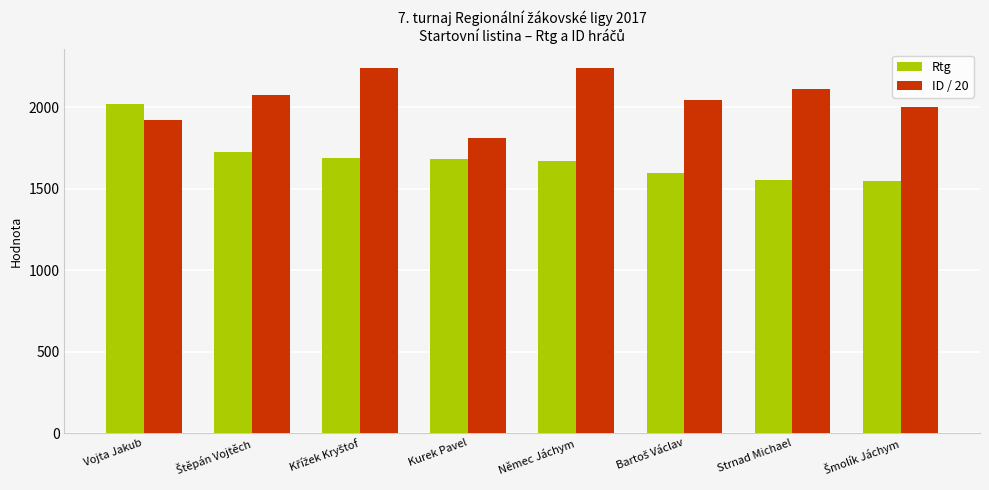

Which category has the highest value in the Rtg series?

Vojta Jakub